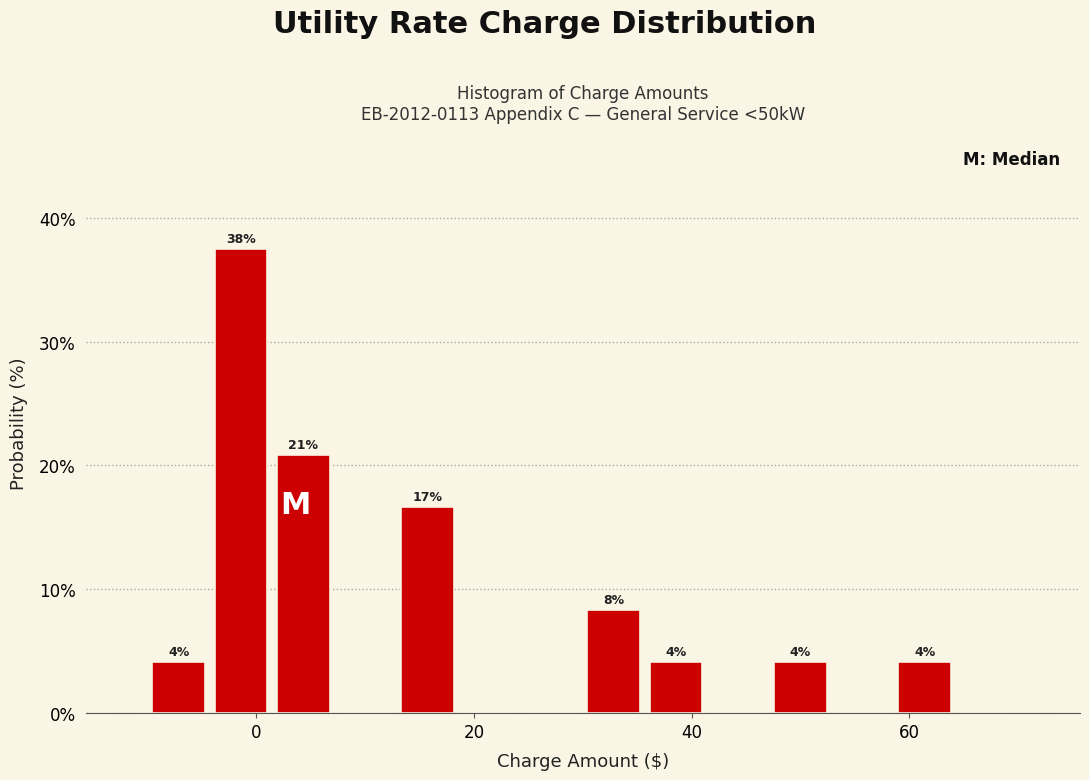

Around what value on the x-axis is the tallest bar? Give the approximate position of its centre, as read against the axis.

-2